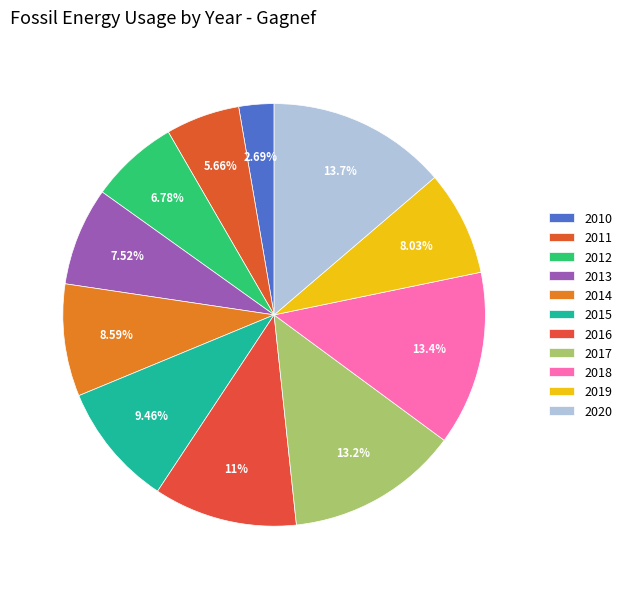

How many slices are in this pie chart?

11